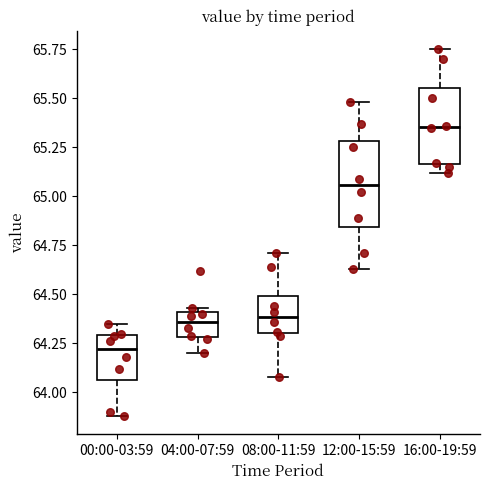

Reading left to right, transcribe this box plot: for each box, give where its median line is, the range the box spans, and where its two whiskers end, as read against the y-axis. The values are not printed on the chart, so give them approximately, as read against the axis.

00:00-03:59: median 64.20, box 64.05 to 64.30, whiskers 63.90 to 64.35
04:00-07:59: median 64.35, box 64.30 to 64.40, whiskers 64.20 to 64.45
08:00-11:59: median 64.40, box 64.30 to 64.50, whiskers 64.10 to 64.70
12:00-15:59: median 65.05, box 64.85 to 65.30, whiskers 64.65 to 65.50
16:00-19:59: median 65.35, box 65.15 to 65.55, whiskers 65.10 to 65.75